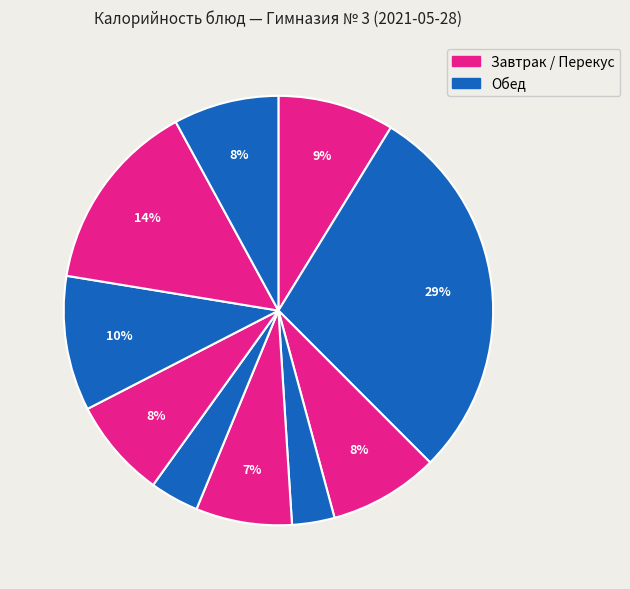

Count the number of slices in the pie.

10